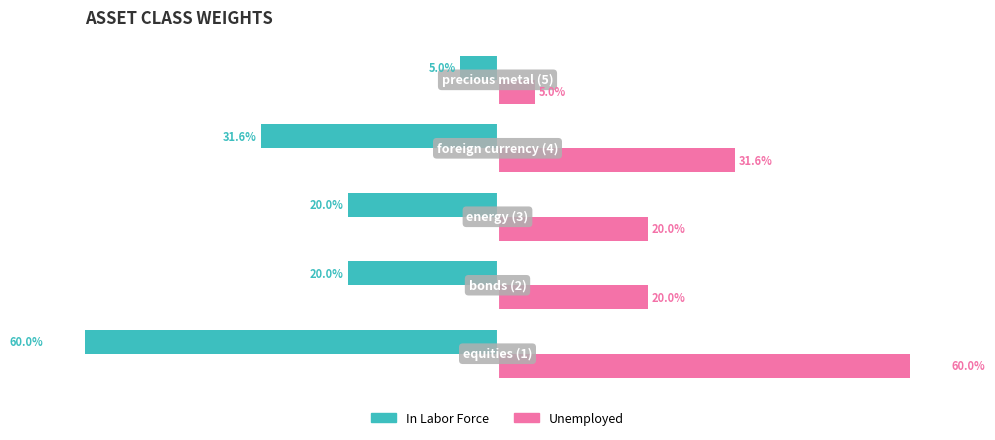

The value of Unemployed at 4 is 0.0. True or false?

False